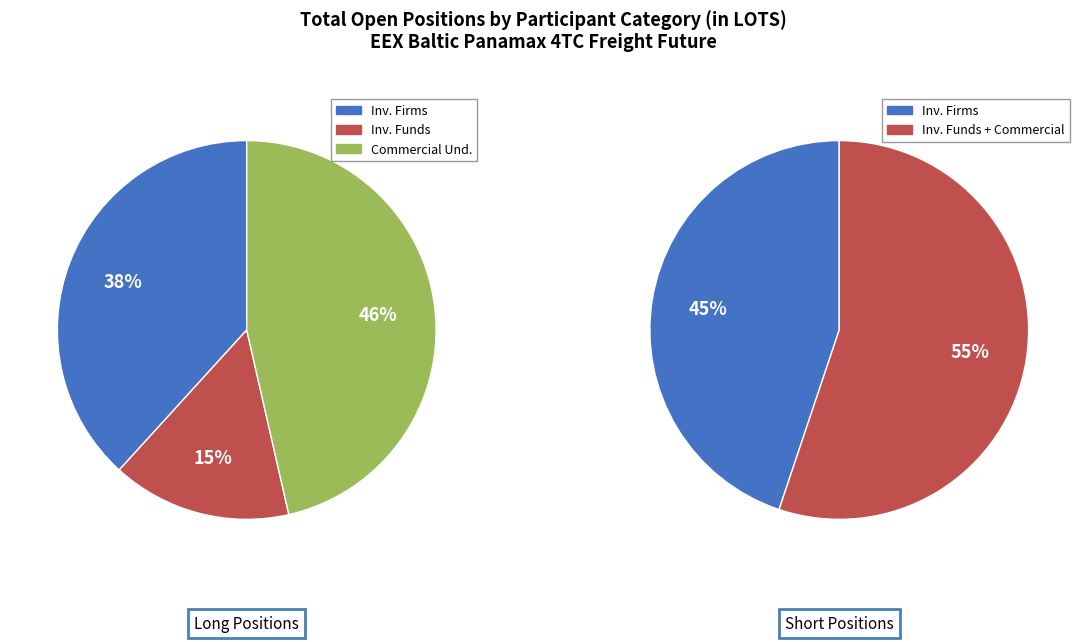

Rank the series by their average value, from lowest to highest.

Long, Short